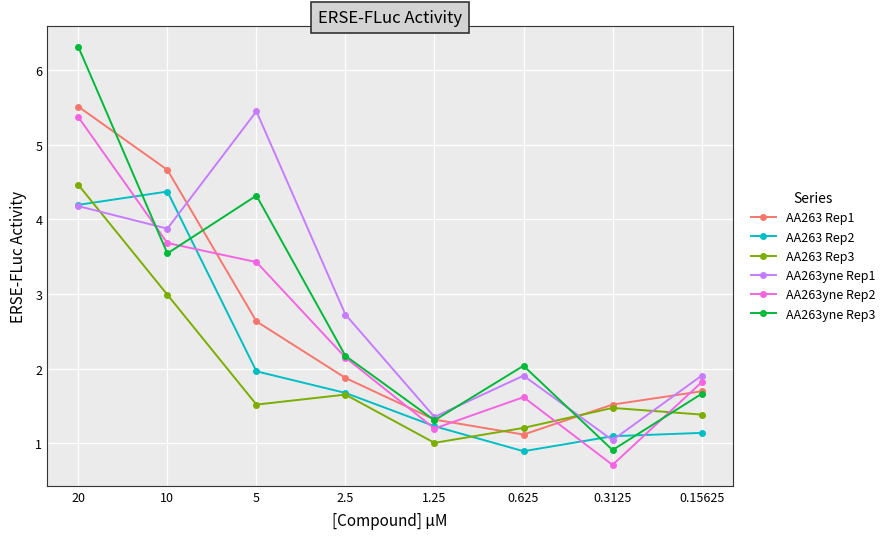

Reading left to right, list all the values displayed in this chart.

AA263 Rep1: 5.5	4.7	2.6	1.9	1.3	1.1	1.5	1.7
AA263 Rep2: 4.2	4.4	2.0	1.7	1.2	0.9	1.1	1.1
AA263 Rep3: 4.5	3.0	1.5	1.7	1.0	1.2	1.5	1.4
AA263yne Rep1: 4.2	3.9	5.4	2.7	1.4	1.9	1.0	1.9
AA263yne Rep2: 5.4	3.7	3.4	2.1	1.2	1.6	0.7	1.8
AA263yne Rep3: 6.3	3.5	4.3	2.2	1.3	2.0	0.9	1.7